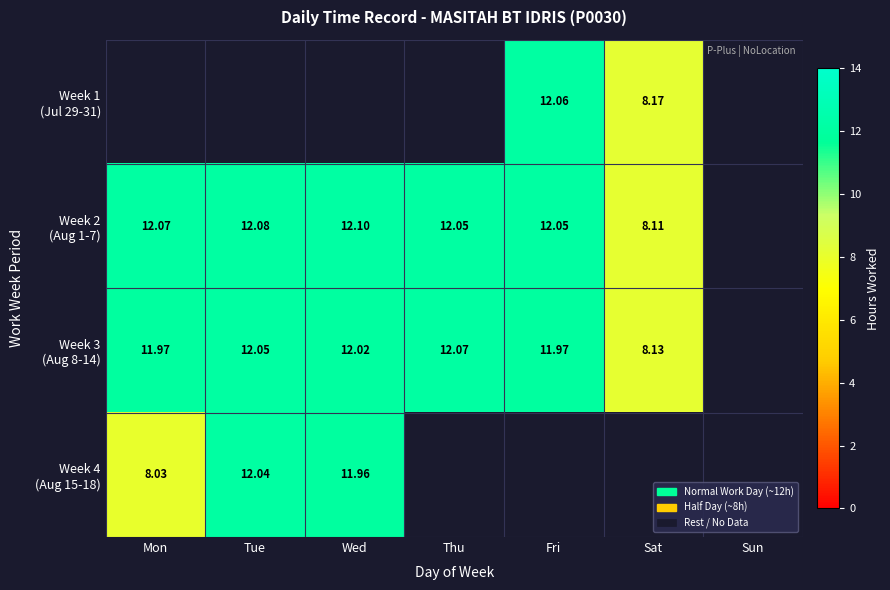

Count the number of data series in this chart.

4